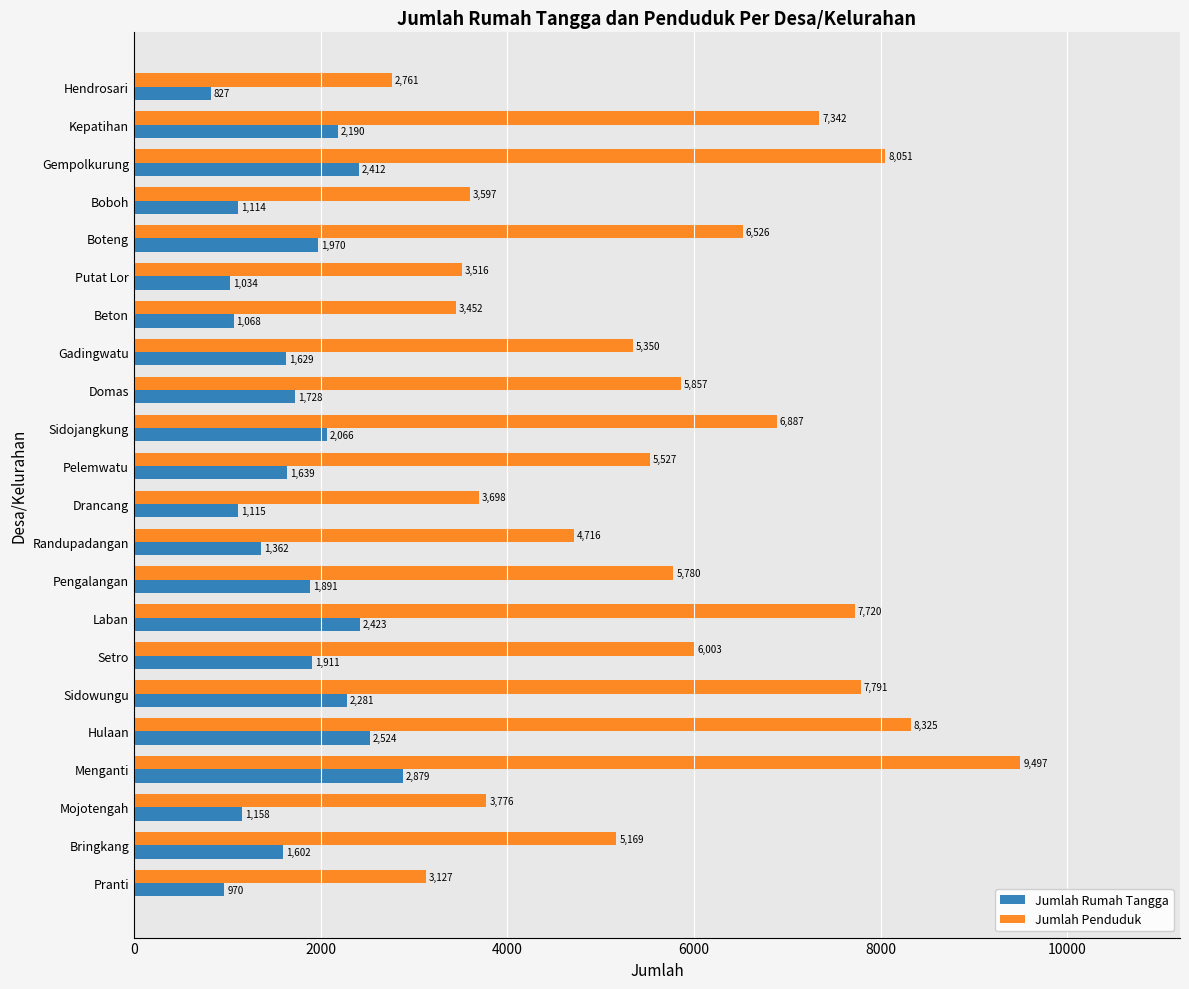

True or false: Jumlah Penduduk has a value of 5475 at Beton.

False